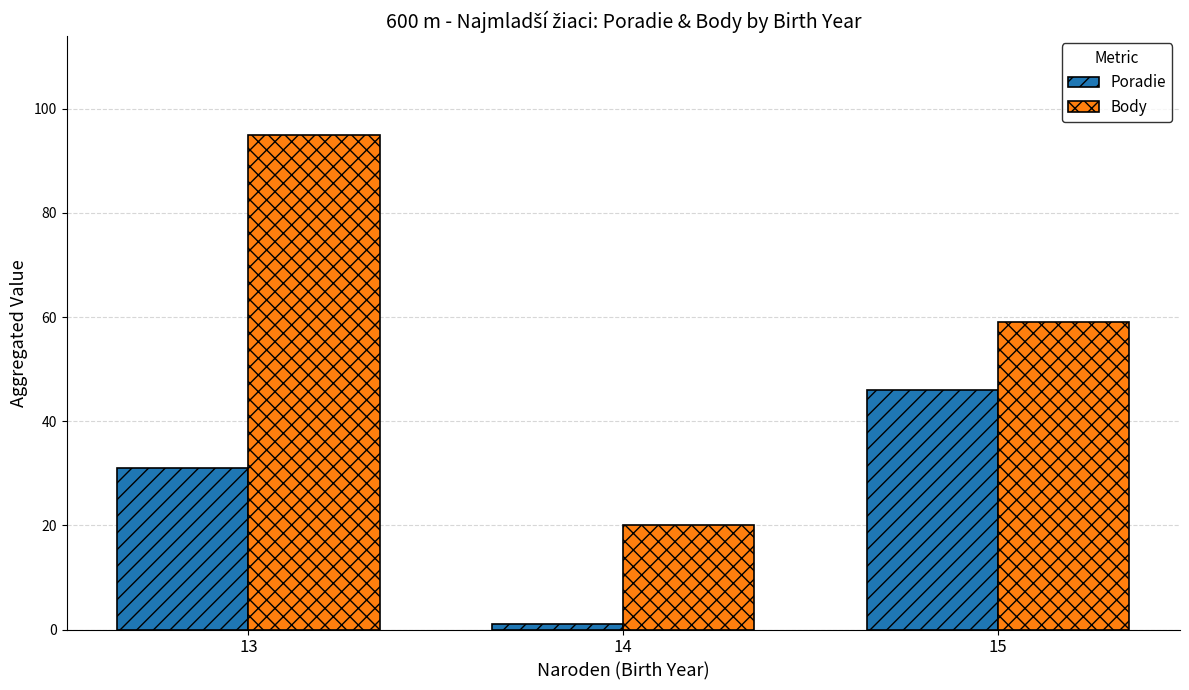

Reading left to right, extract all data points from this chart.

Poradie: 31	1	46
Body: 95	20	59